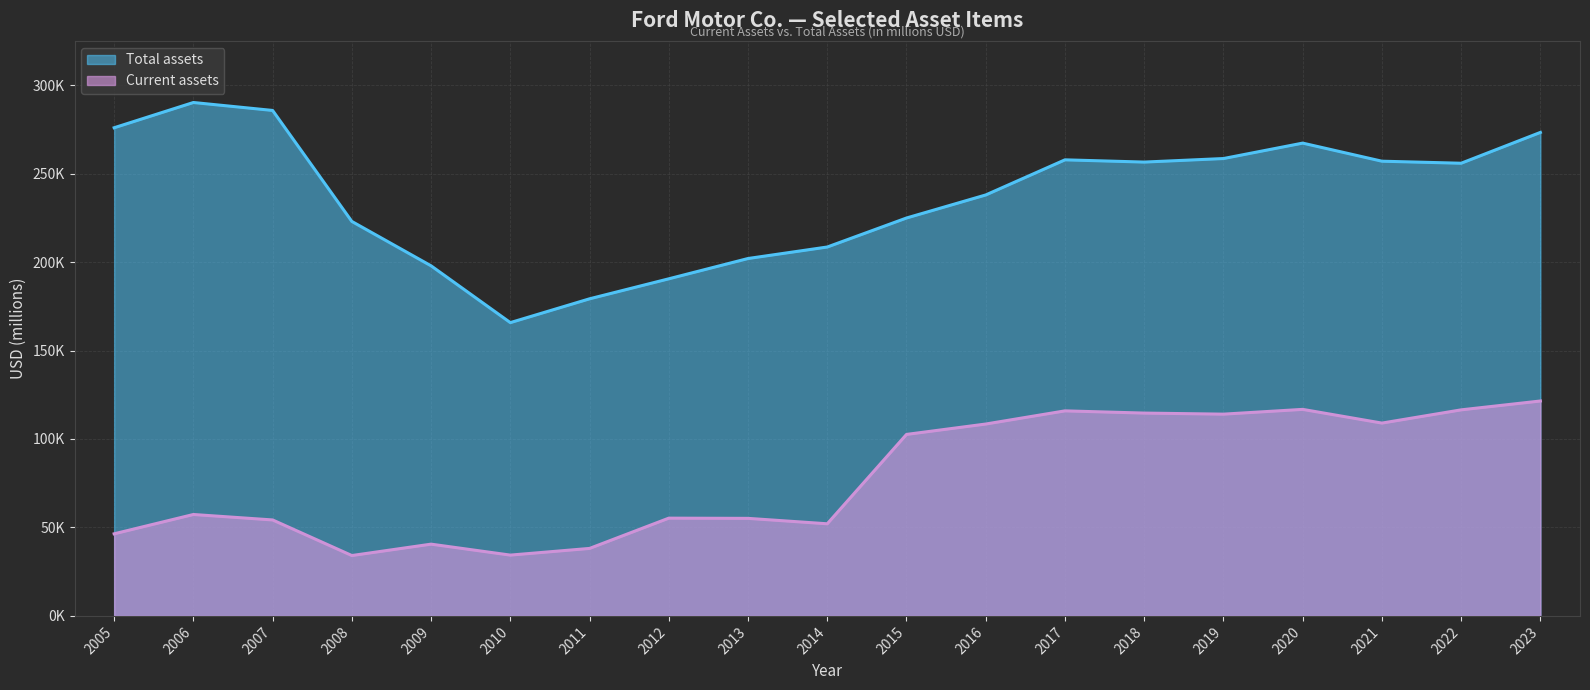

How many lines are shown in the chart?

2